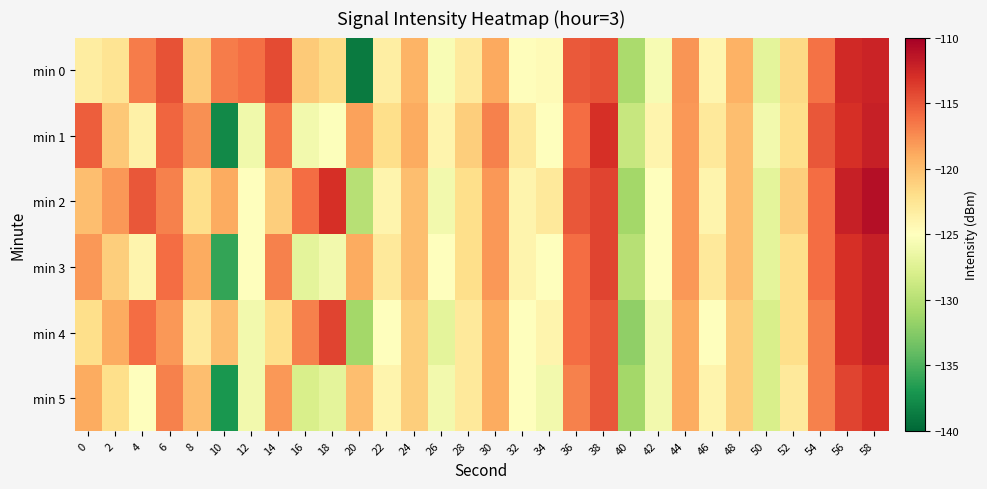

List the series in order of their peak value, lowest first.

min 5, min 0, min 1, min 3, min 4, min 2